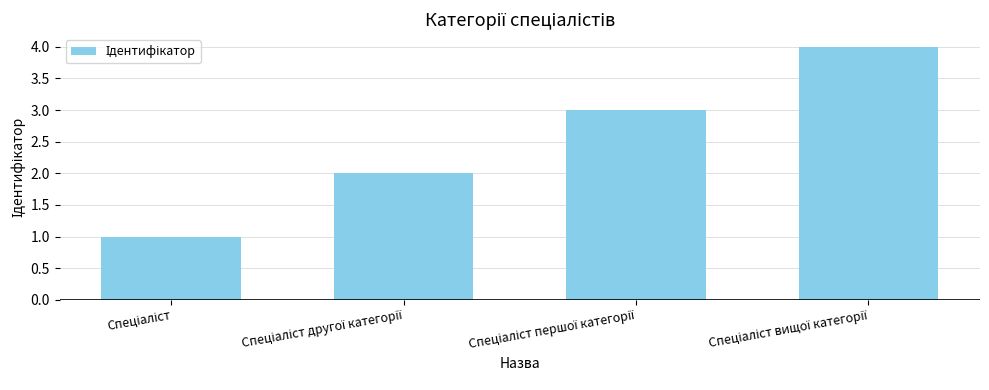

Reading left to right, what are all the values shown in this chart?

1	2	3	4